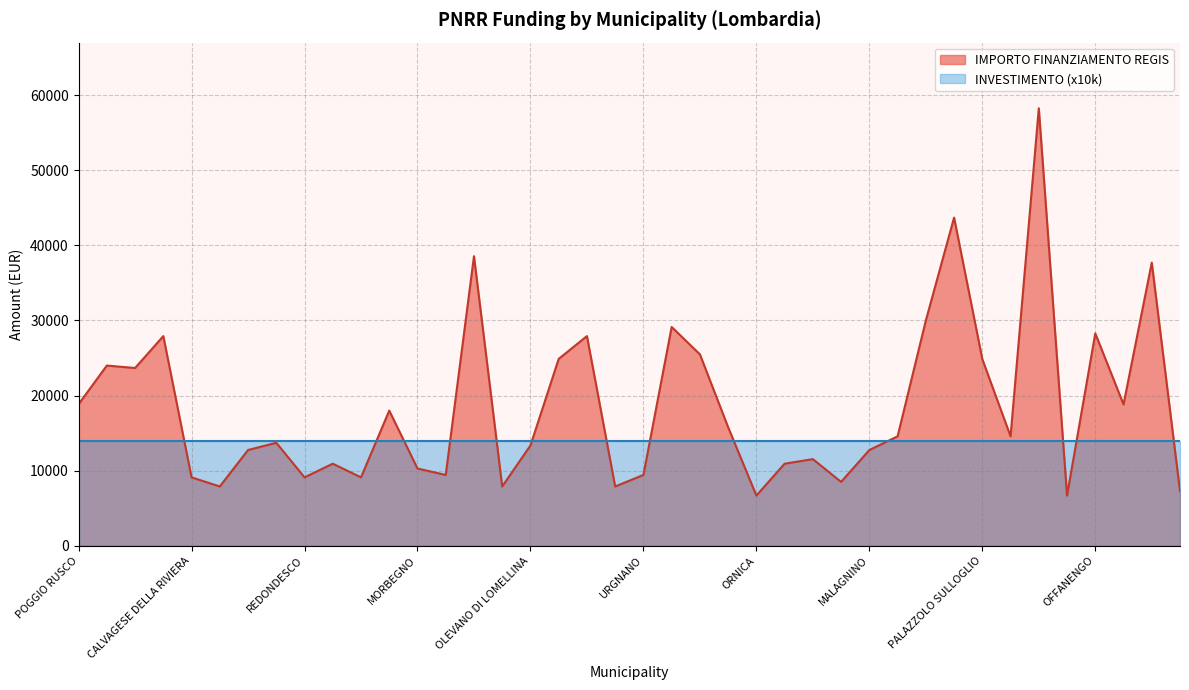

Is it true that the value at CALVAGESE DELLA RIVIERA is 9105?

True